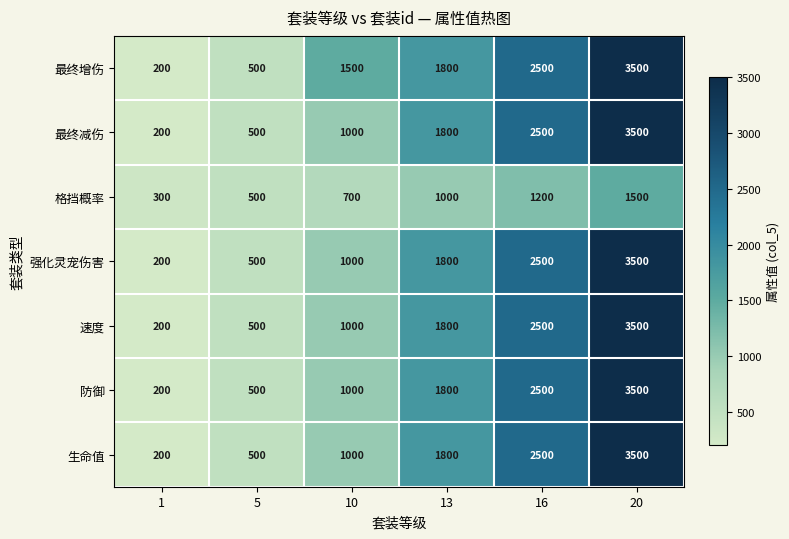

What is the spread (max minus min) of values at 10?

800